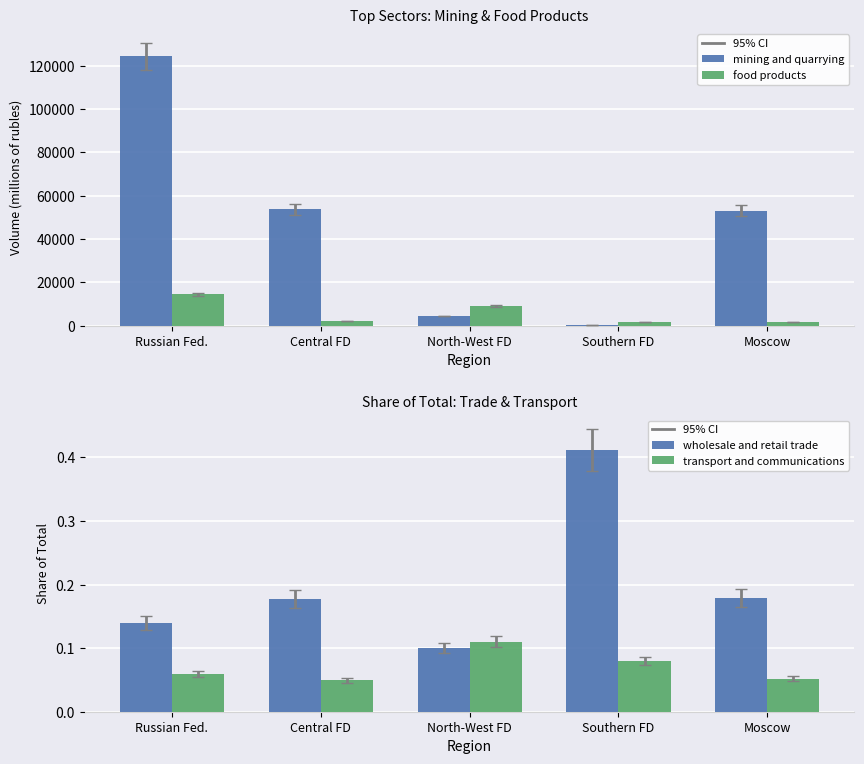

What position from the left is Southern FD?

4